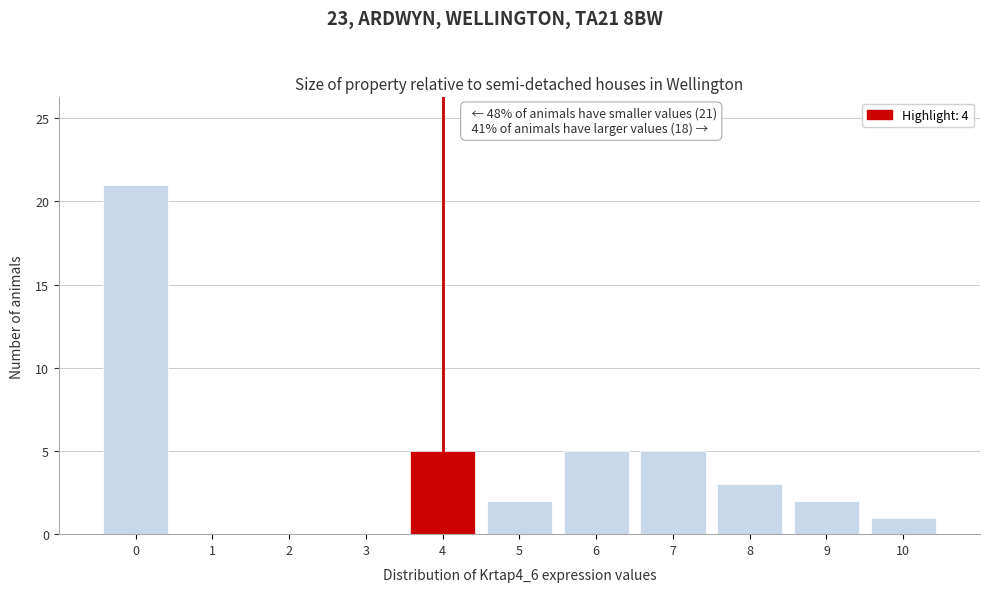

Over which range of the x-axis is the bar tallest?

-0.5 to 0.5